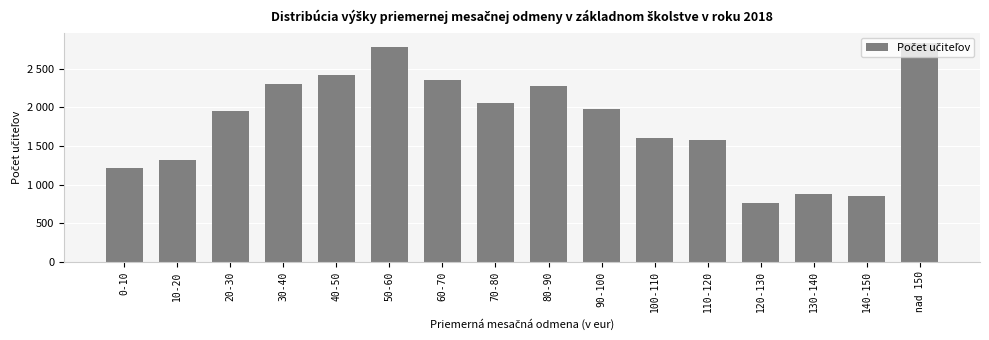

Which category has the lowest value across all series?

120-130